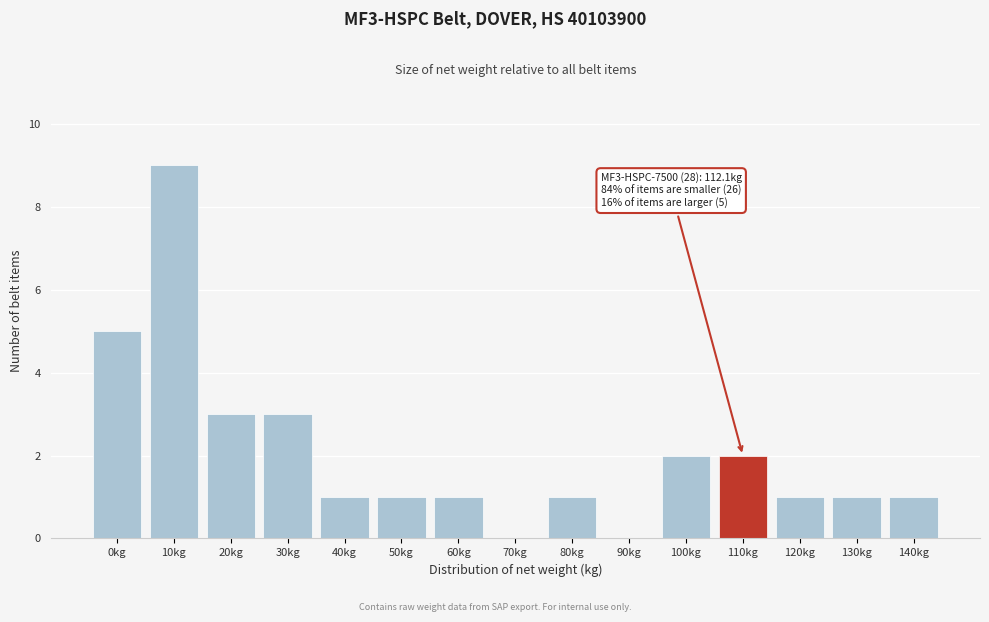

Reading left to right, list all the values displayed in this chart.

0kg=5	10kg=9	20kg=3	30kg=3	40kg=1	50kg=1	60kg=1	70kg=0	80kg=1	90kg=0	100kg=2	110kg=2	120kg=1	130kg=1	140kg=1